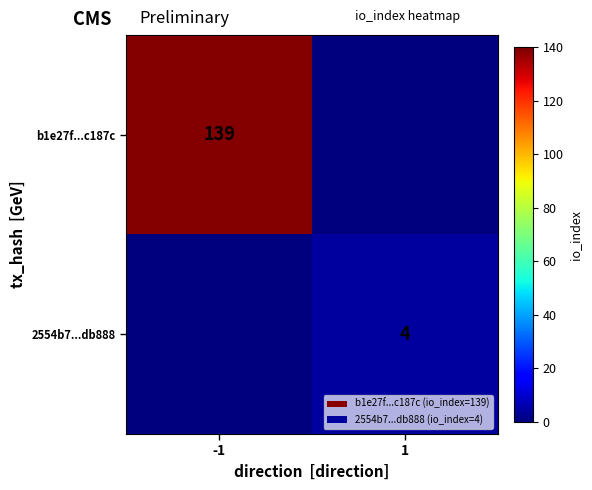

Is it true that b1e27f...c187c equals 139 at -1?

True